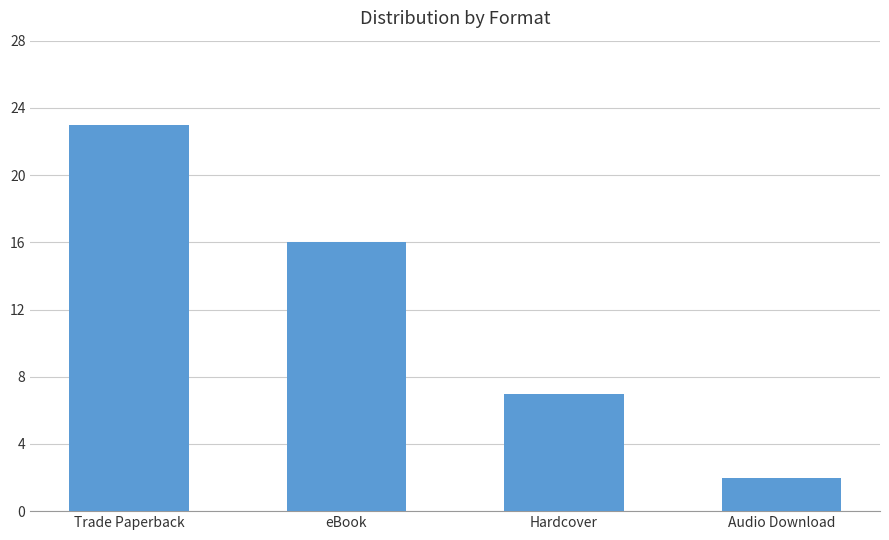

Does the chart contain any negative values?

No